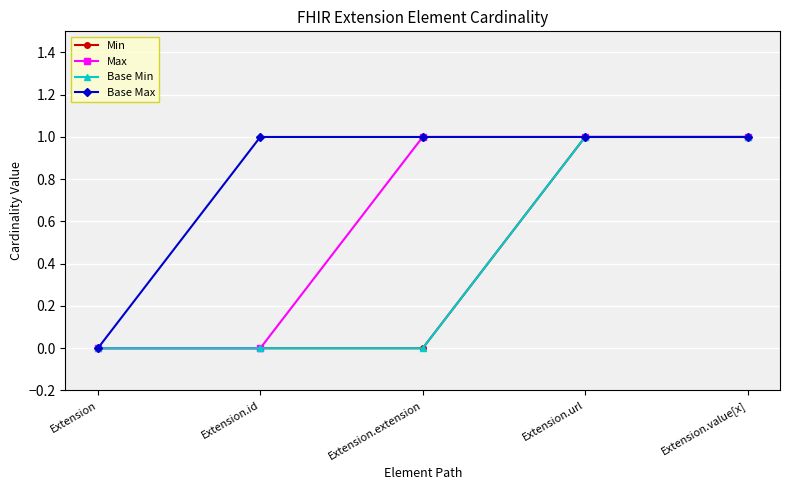

Reading left to right, extract all data points from this chart.

Min: 0	0	0	1	1
Max: 0	0	1	1	1
Base Min: 0	0	0	1	1
Base Max: 0	1	1	1	1